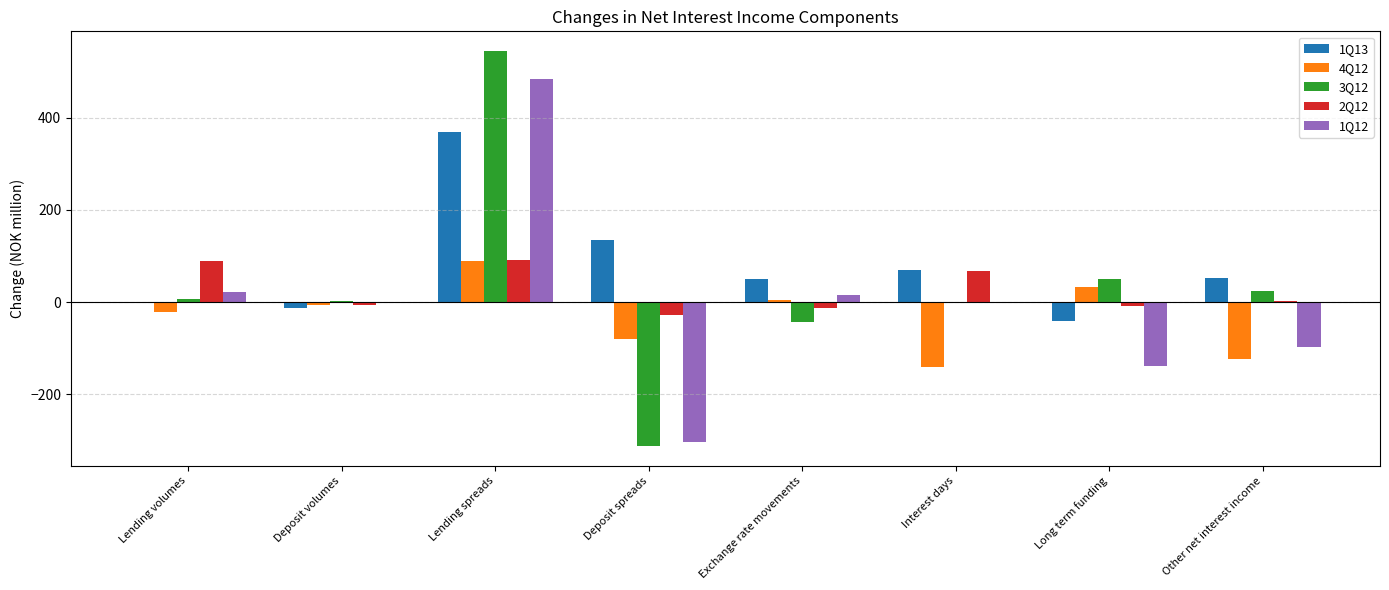

The value of 2Q12 at Interest days is 108.3. True or false?

False